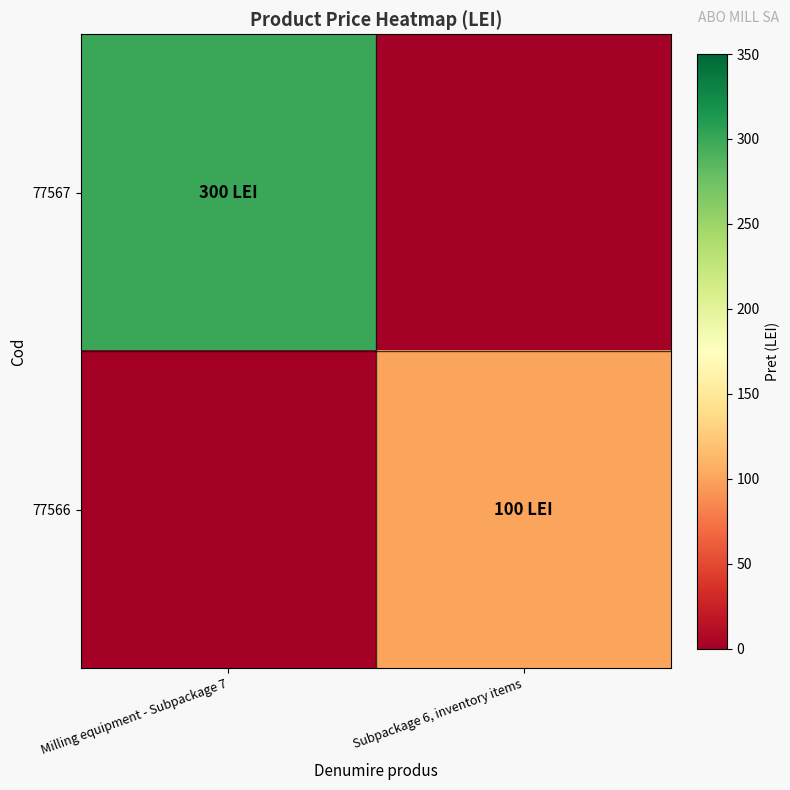

Which series has the largest range (max minus min)?

77567